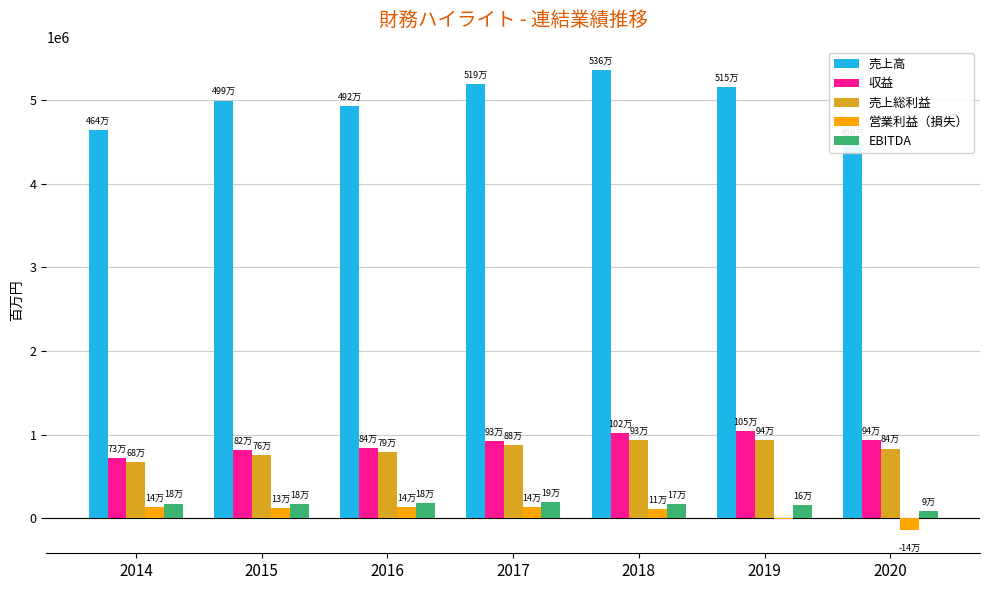

What is the value of the 収益 bar at the 3rd from the left?

838359